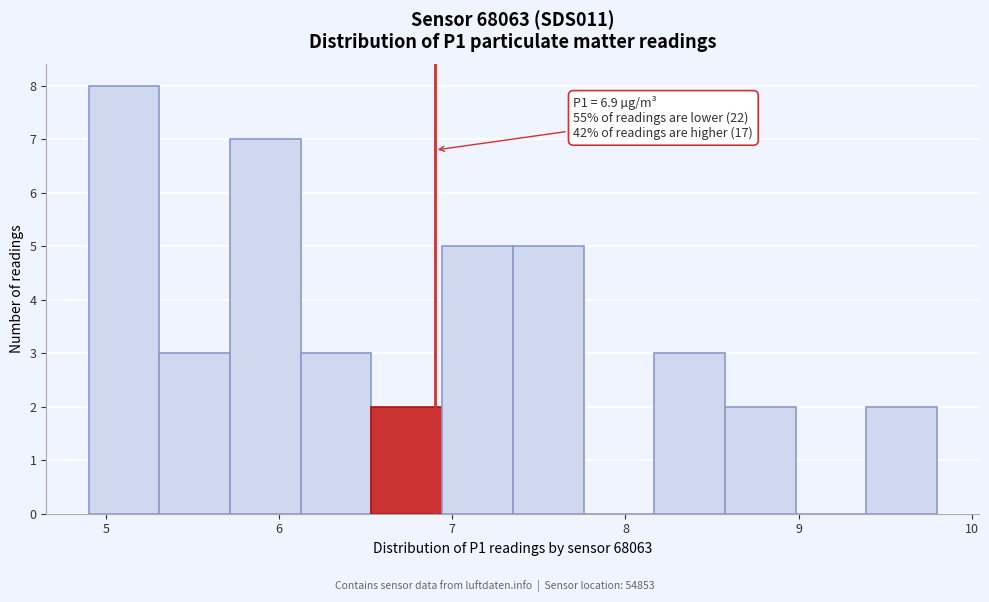

Which range on the x-axis has the tallest bar?

4.9 to 5.3